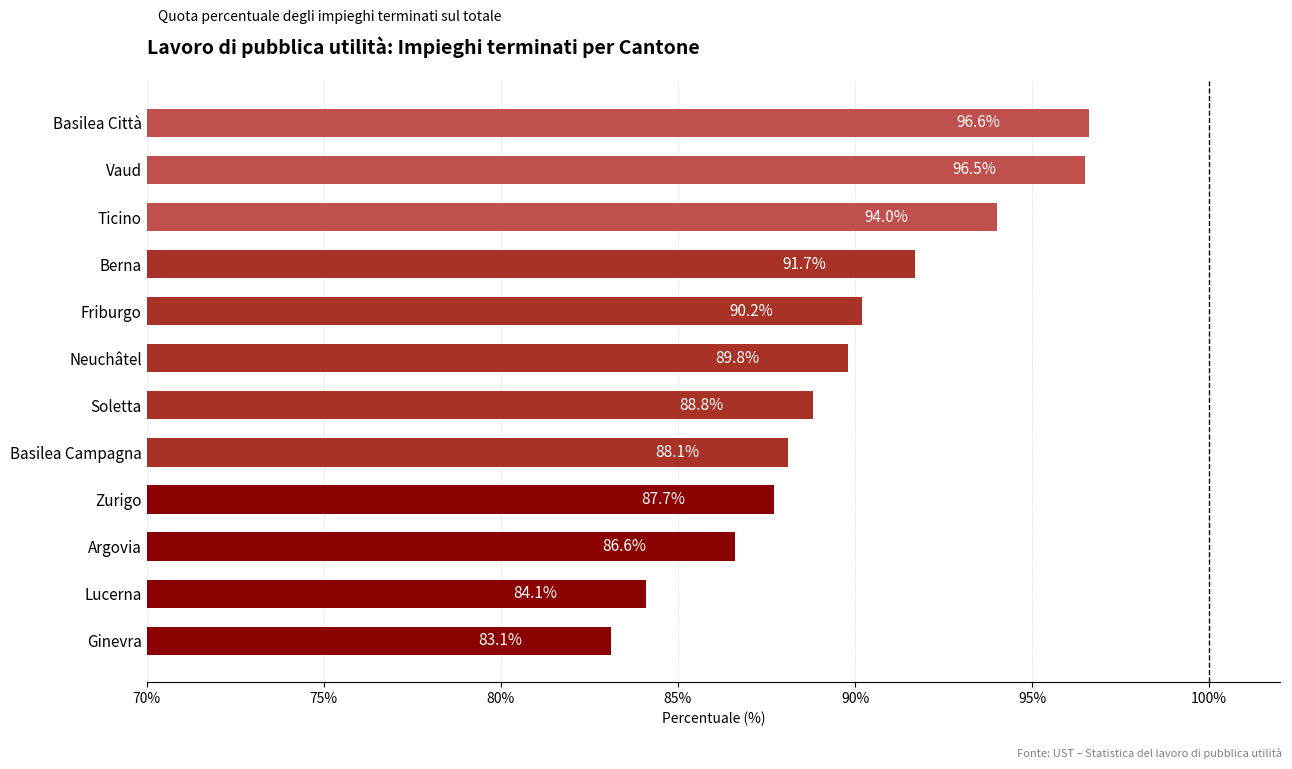

What is the difference between the maximum and second lowest values?

12.5